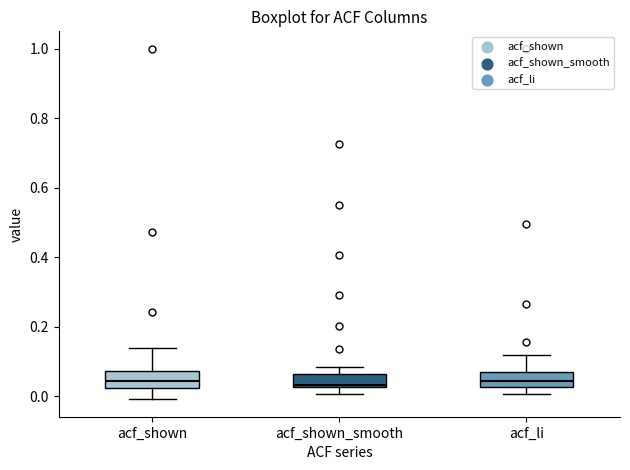

Where does the upper whisker of the box for acf_shown end on the y-axis? The values are not printed on the chart, so give them approximately, as read against the axis.

0.14